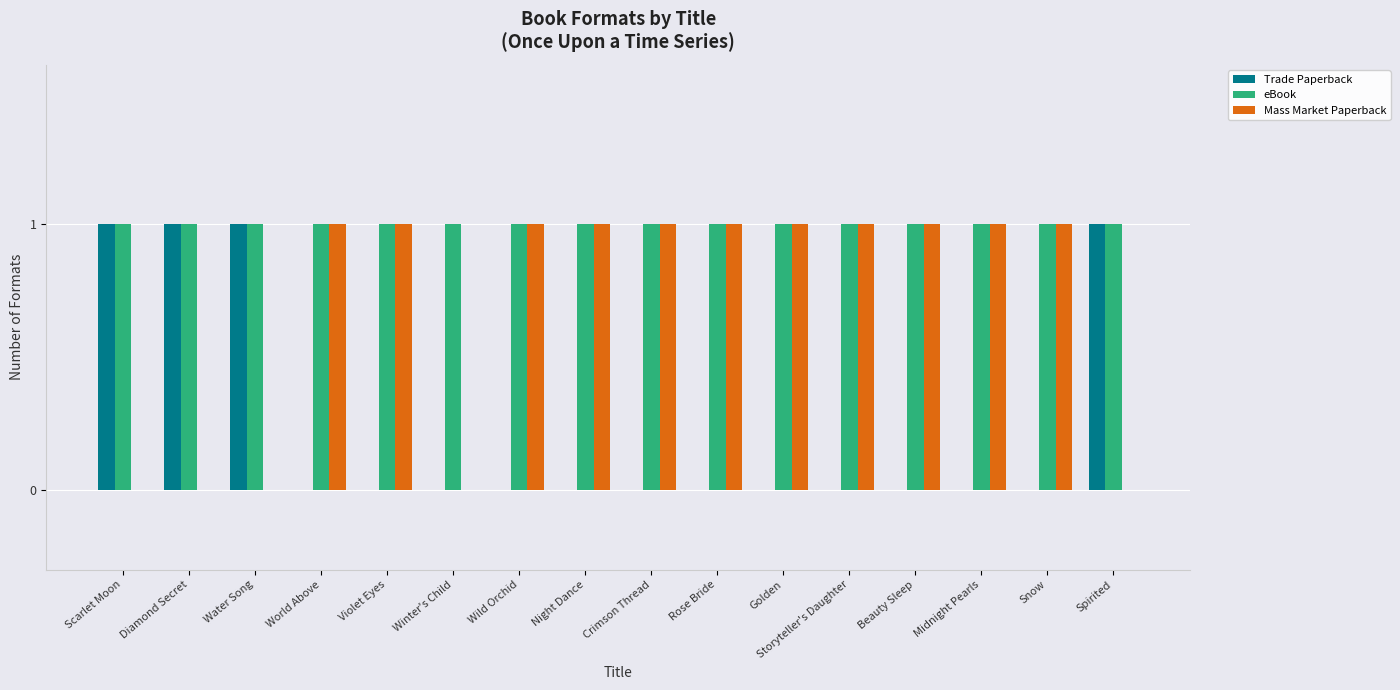

The value of Trade Paperback at Snow is 0. True or false?

True